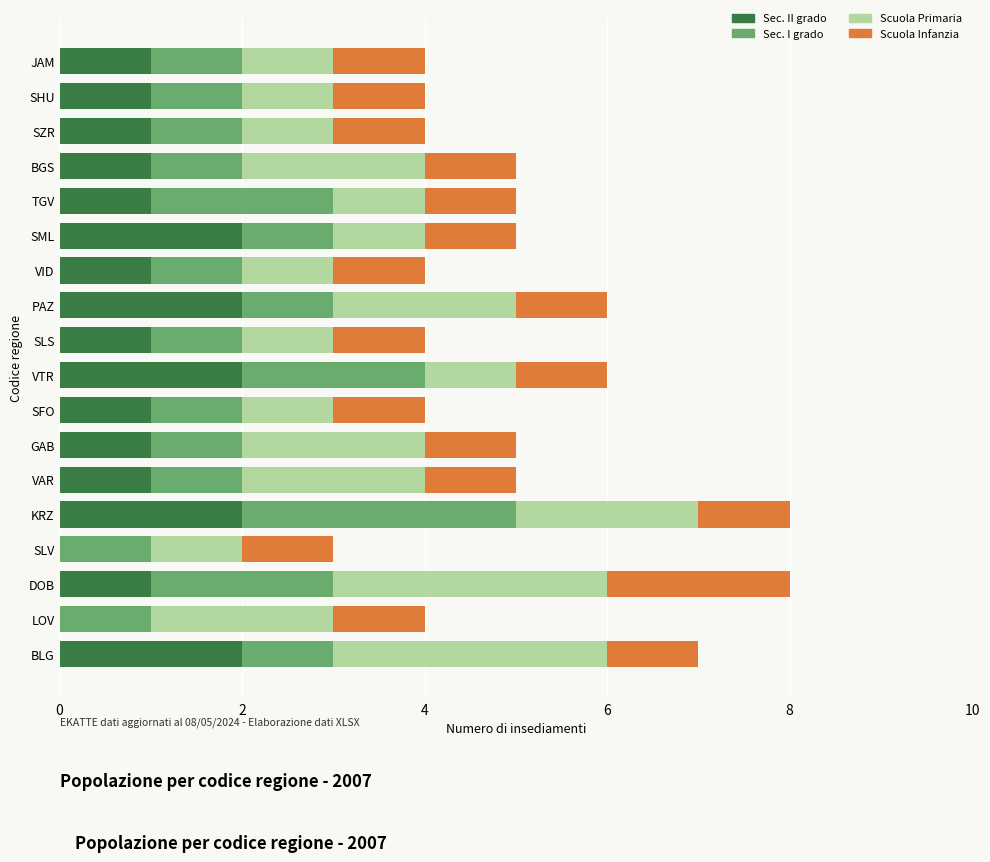

What is the sum of all Sec. II grado values?

21